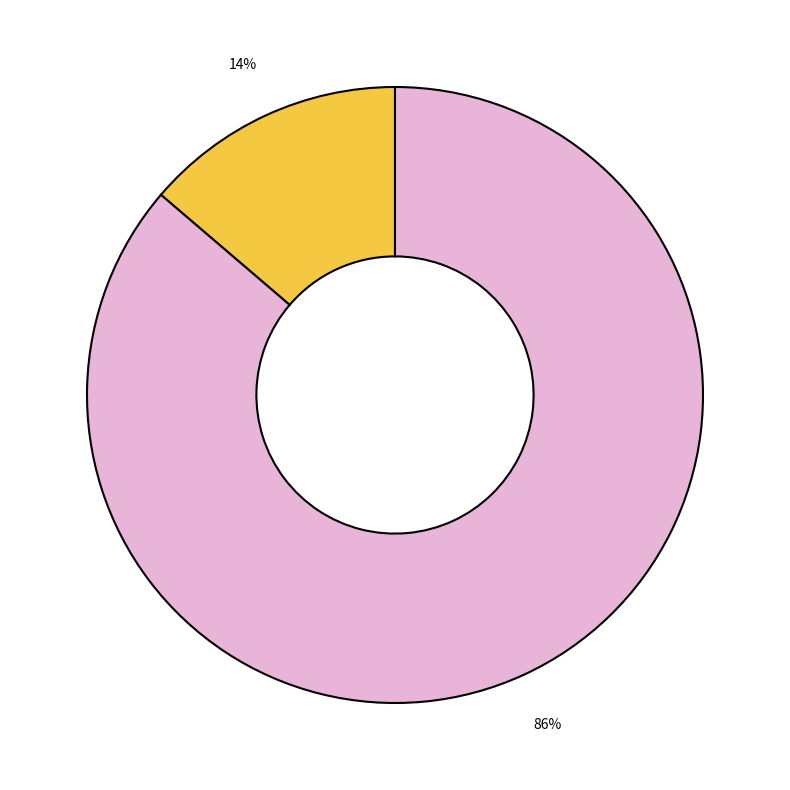

Does any single category account for the majority?

Yes